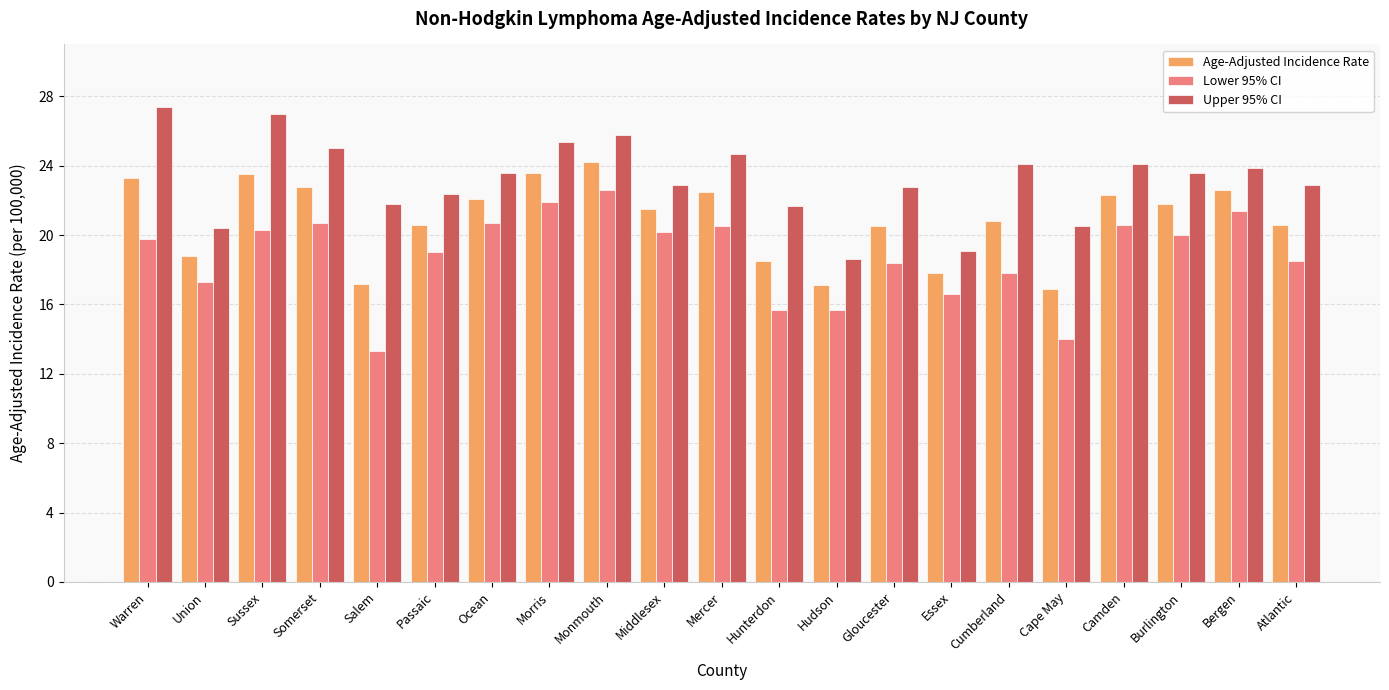

Which category has the lowest value across all series?

Salem